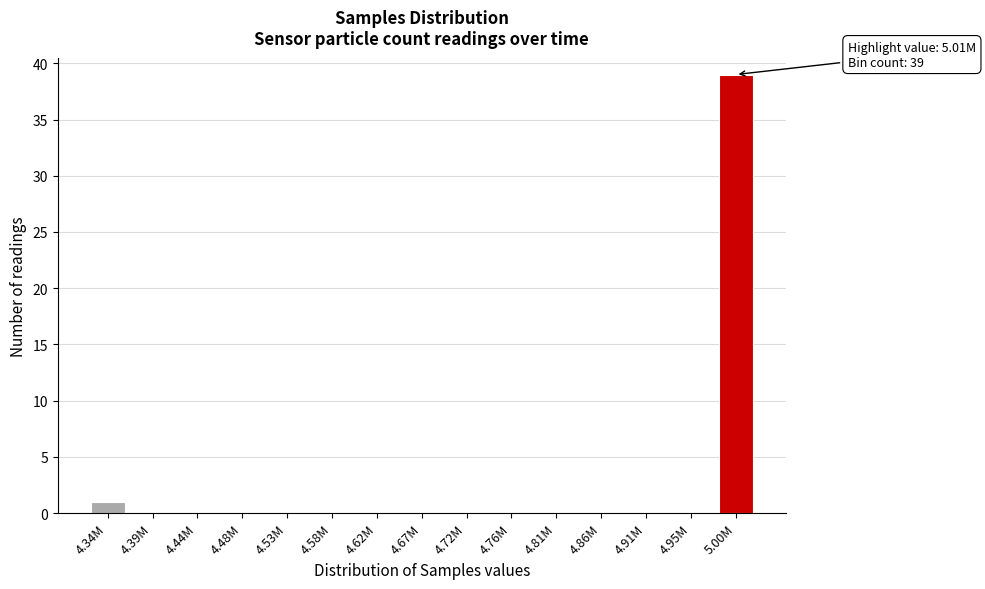

Reading left to right, transcribe all the data shown in this chart.

4.34M=1	4.39M=0	4.44M=0	4.48M=0	4.53M=0	4.58M=0	4.62M=0	4.67M=0	4.72M=0	4.76M=0	4.81M=0	4.86M=0	4.91M=0	4.95M=0	5.00M=39